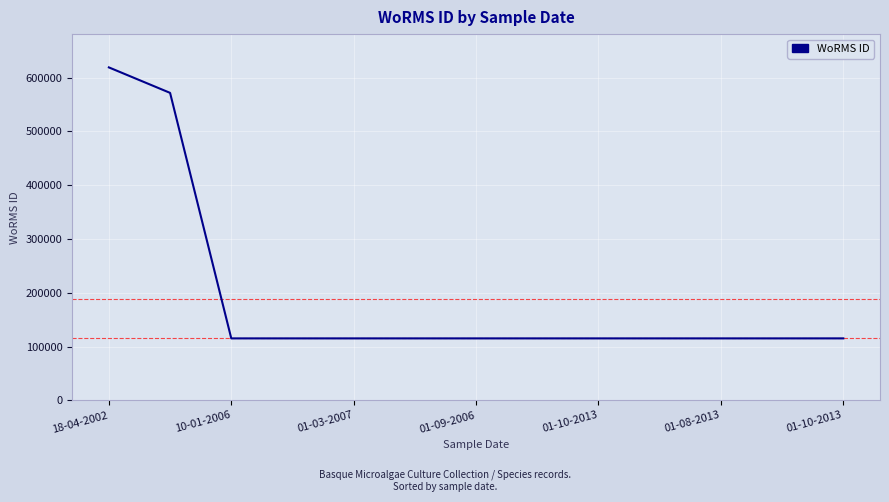

Is this an area chart (filled region under the line)?

No